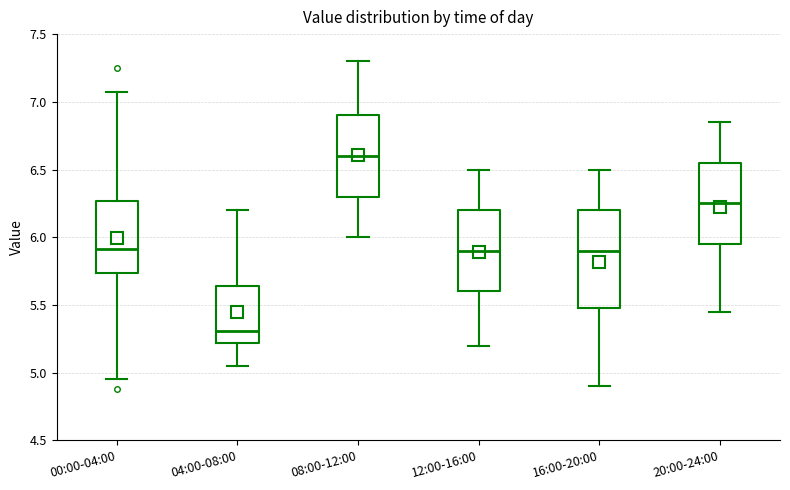

Where is the lower edge of the box for 16:00-20:00 on the y-axis? The values are not printed on the chart, so give them approximately, as read against the axis.

5.50